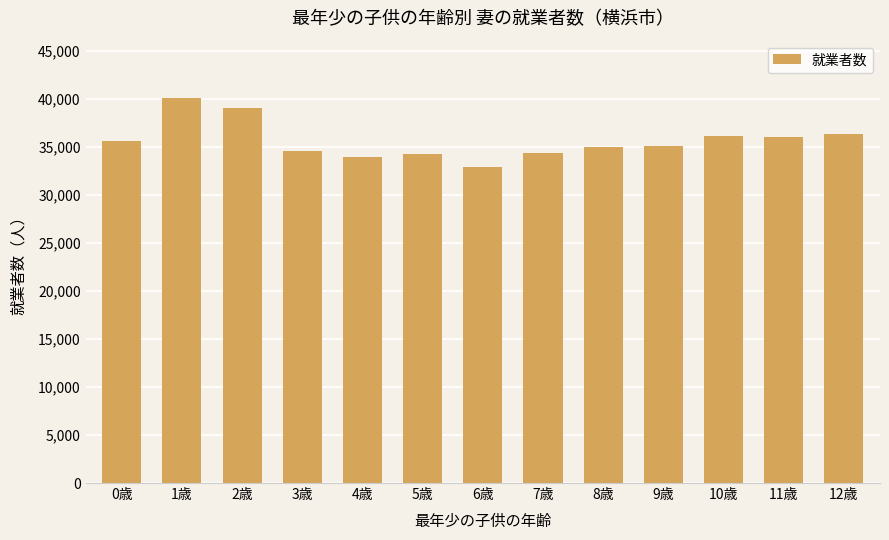

What is the sum of the values at 9歳 and 8歳?

69974